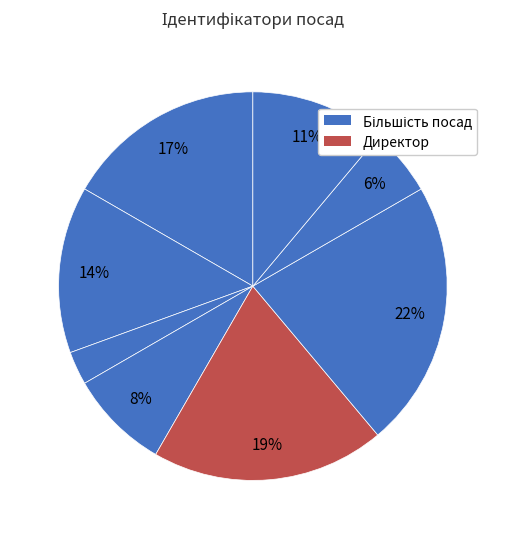

How many slices are in this pie chart?

8